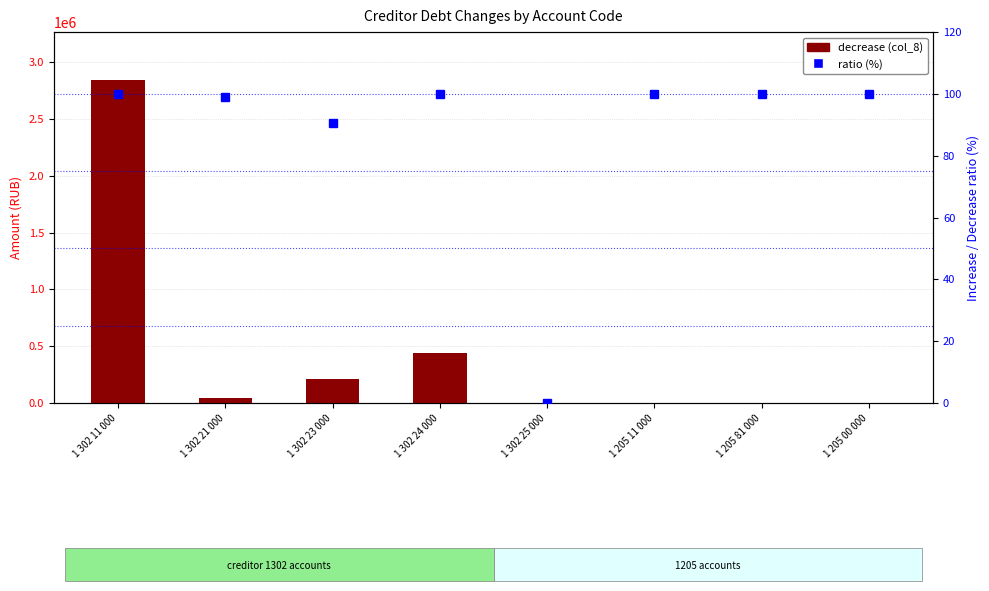

What is the sum of all decrease (col_8) values?

3529882.5